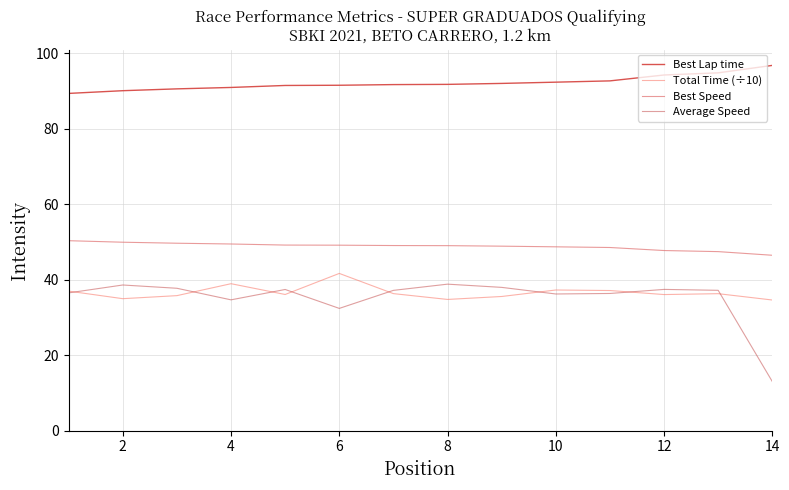

At which category does the chart reach its peak across all series?

13